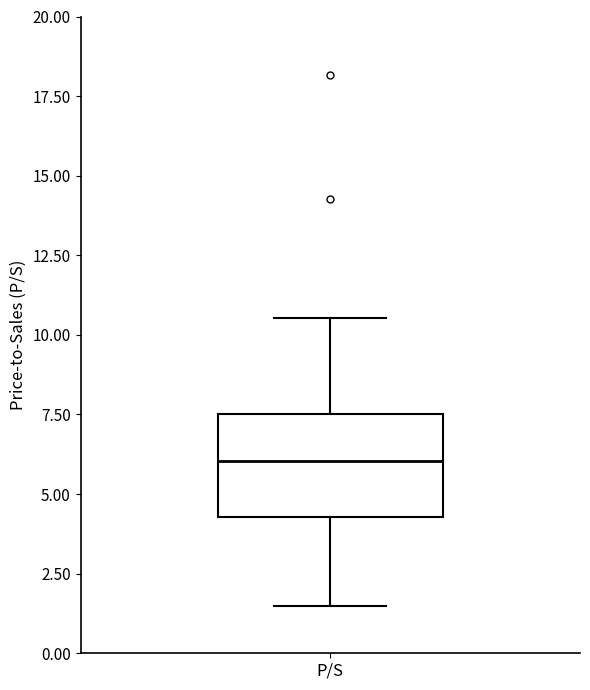

Where does the upper whisker of the box for P/S end on the y-axis? The values are not printed on the chart, so give them approximately, as read against the axis.

10.5